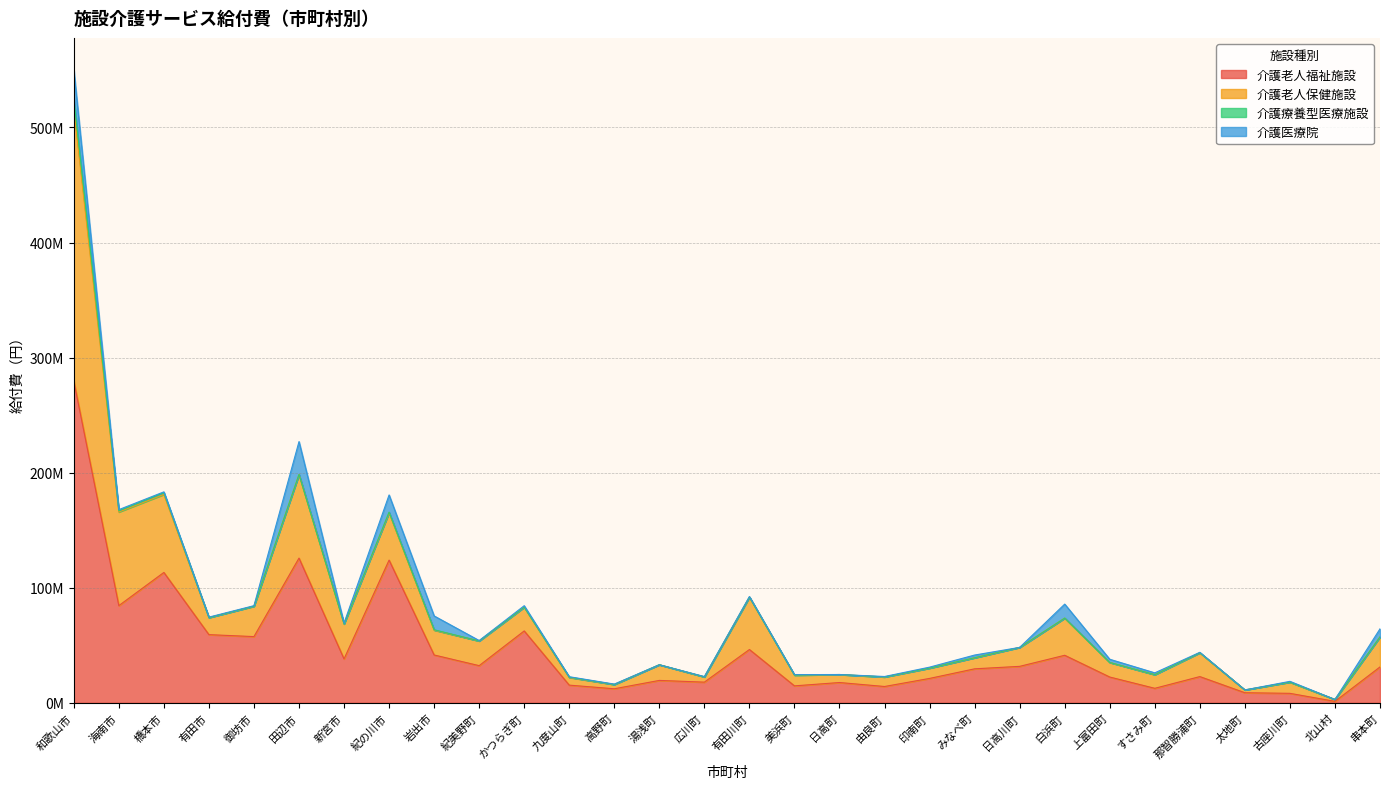

Is the value of 介護老人保健施設 at 新宮市 greater than the value of 介護老人福祉施設 at 橋本市?

No